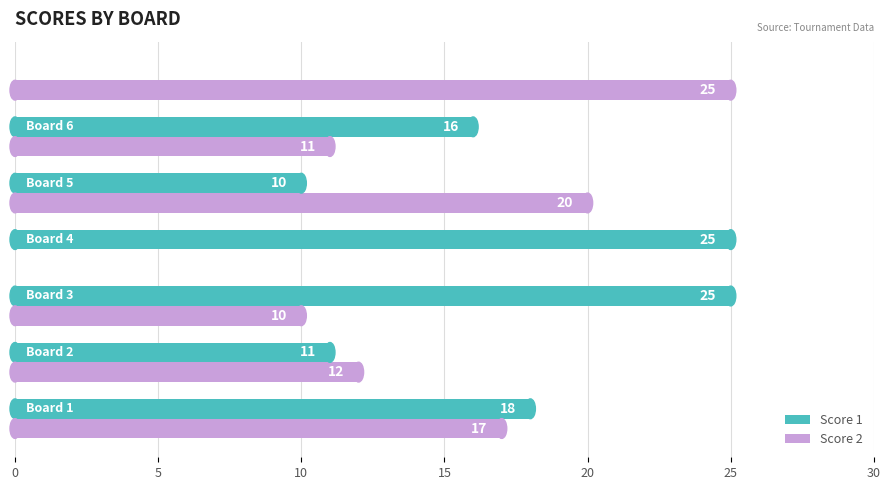

What is the greatest value displayed?

25